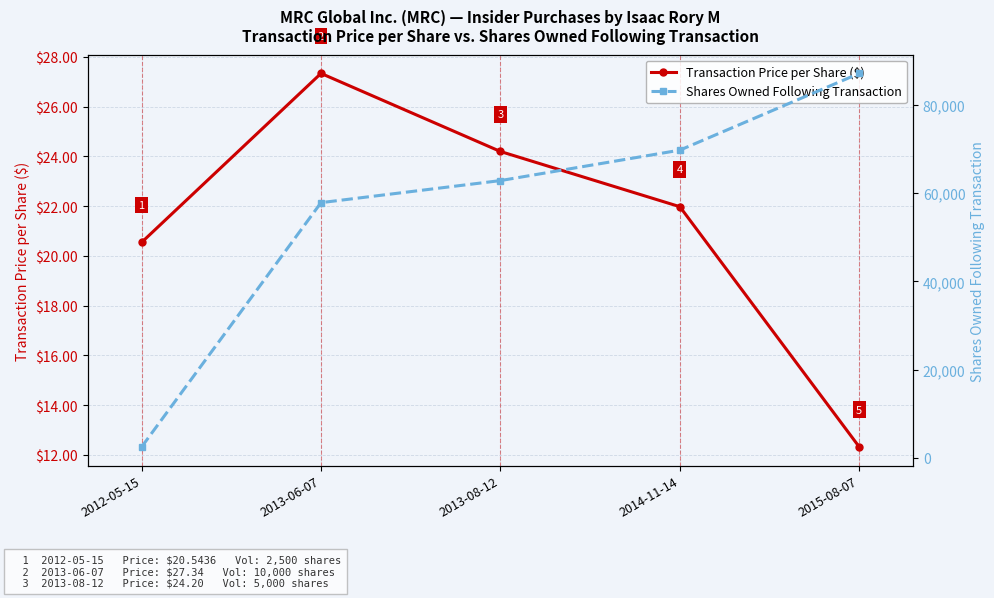

List the series in order of their peak value, lowest first.

Transaction Price per Share ($), Shares Owned Following Transaction